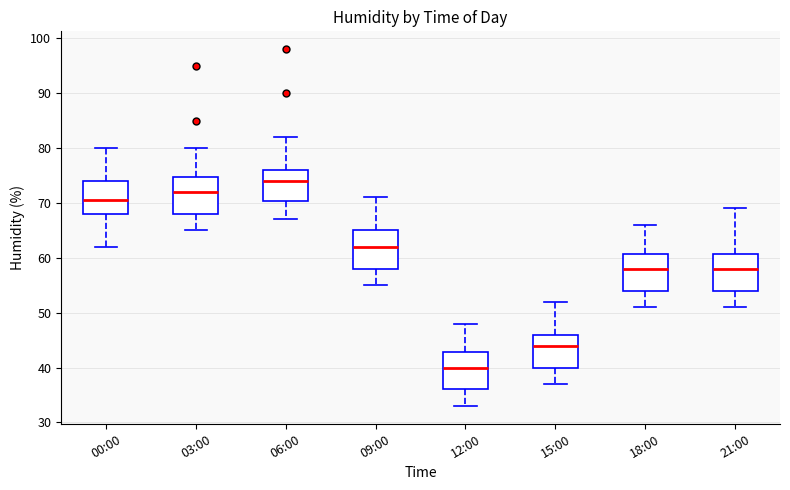

Reading left to right, transcribe this box plot: for each box, give where its median line is, the range the box spans, and where its two whiskers end, as read against the y-axis. The values are not printed on the chart, so give them approximately, as read against the axis.

00:00: median 71, box 68 to 74, whiskers 62 to 80
03:00: median 72, box 68 to 75, whiskers 65 to 80
06:00: median 74, box 70 to 76, whiskers 67 to 82
09:00: median 62, box 58 to 65, whiskers 55 to 71
12:00: median 40, box 36 to 43, whiskers 33 to 48
15:00: median 44, box 40 to 46, whiskers 37 to 52
18:00: median 58, box 54 to 61, whiskers 51 to 66
21:00: median 58, box 54 to 61, whiskers 51 to 69